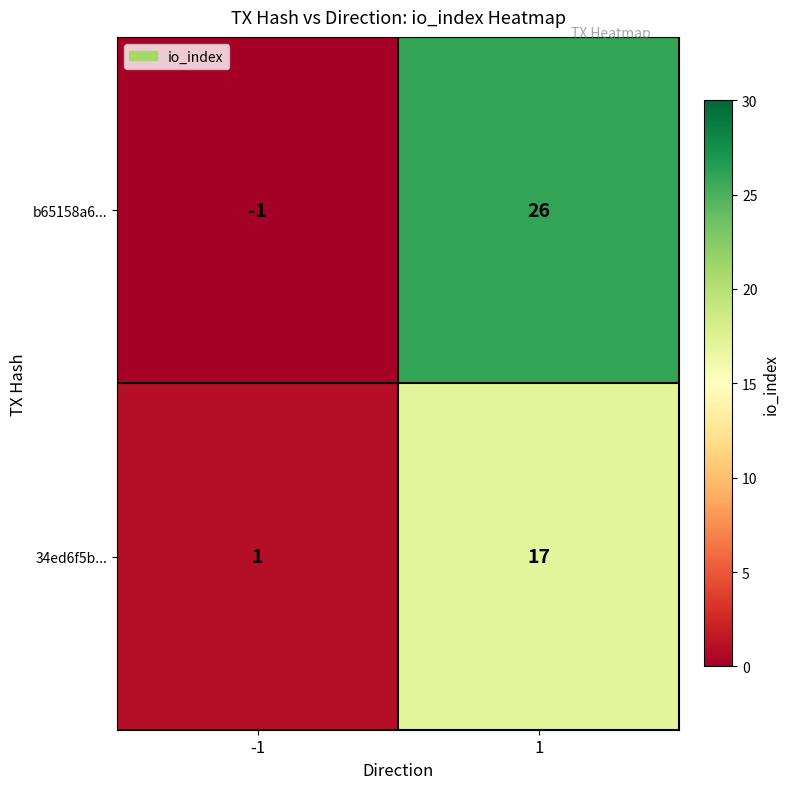

What is the maximum value for b65158a6...?

26